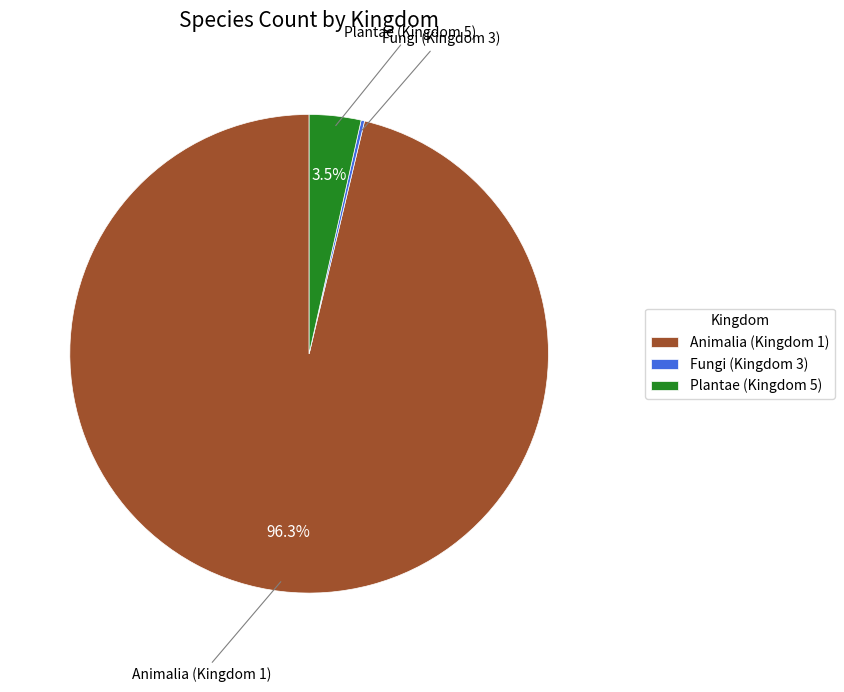

Which has a higher value, Animalia (Kingdom 1) or Plantae (Kingdom 5)?

Animalia (Kingdom 1)